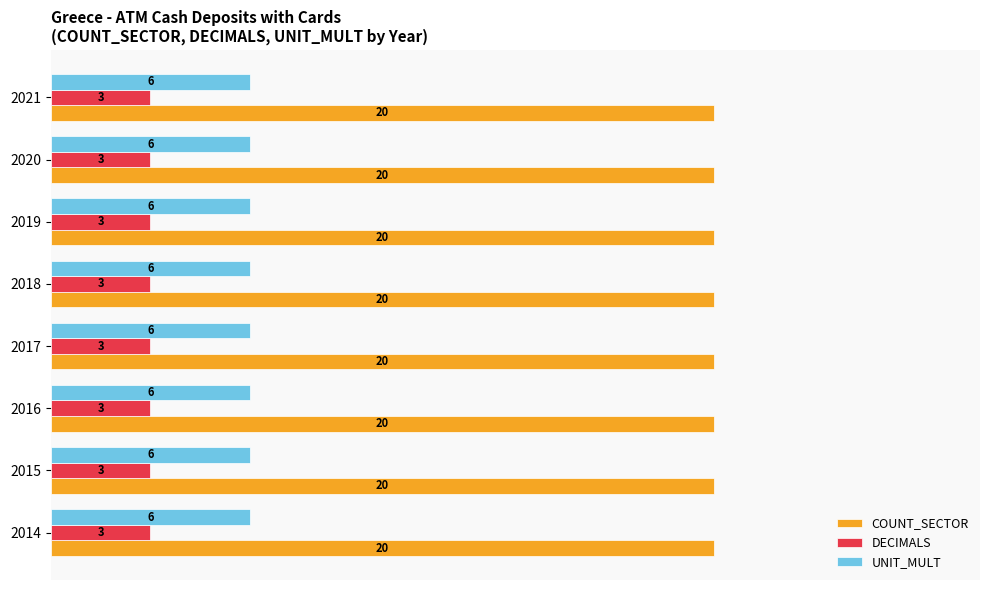

What is the difference between the highest and lowest values at 2017?

17